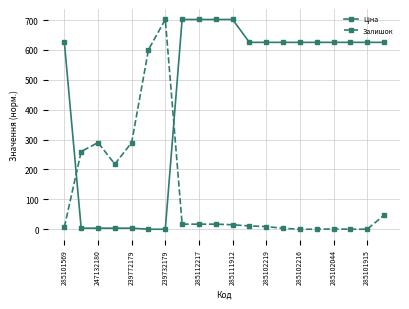

At how many categories does at least one series exceed 34?

20